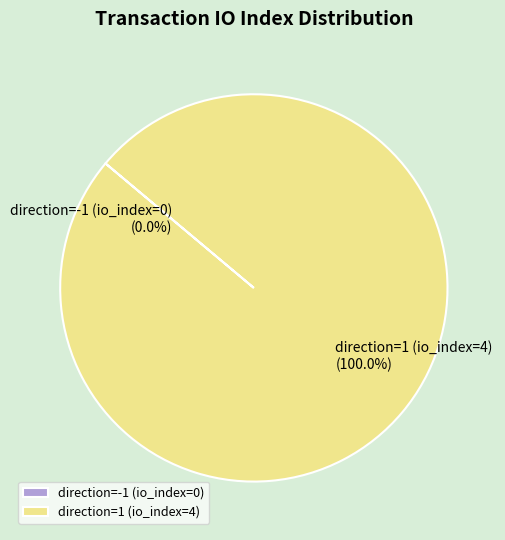

Do direction=1 (io_index=4) and direction=-1 (io_index=0) together represent more than half of the pie?

Yes